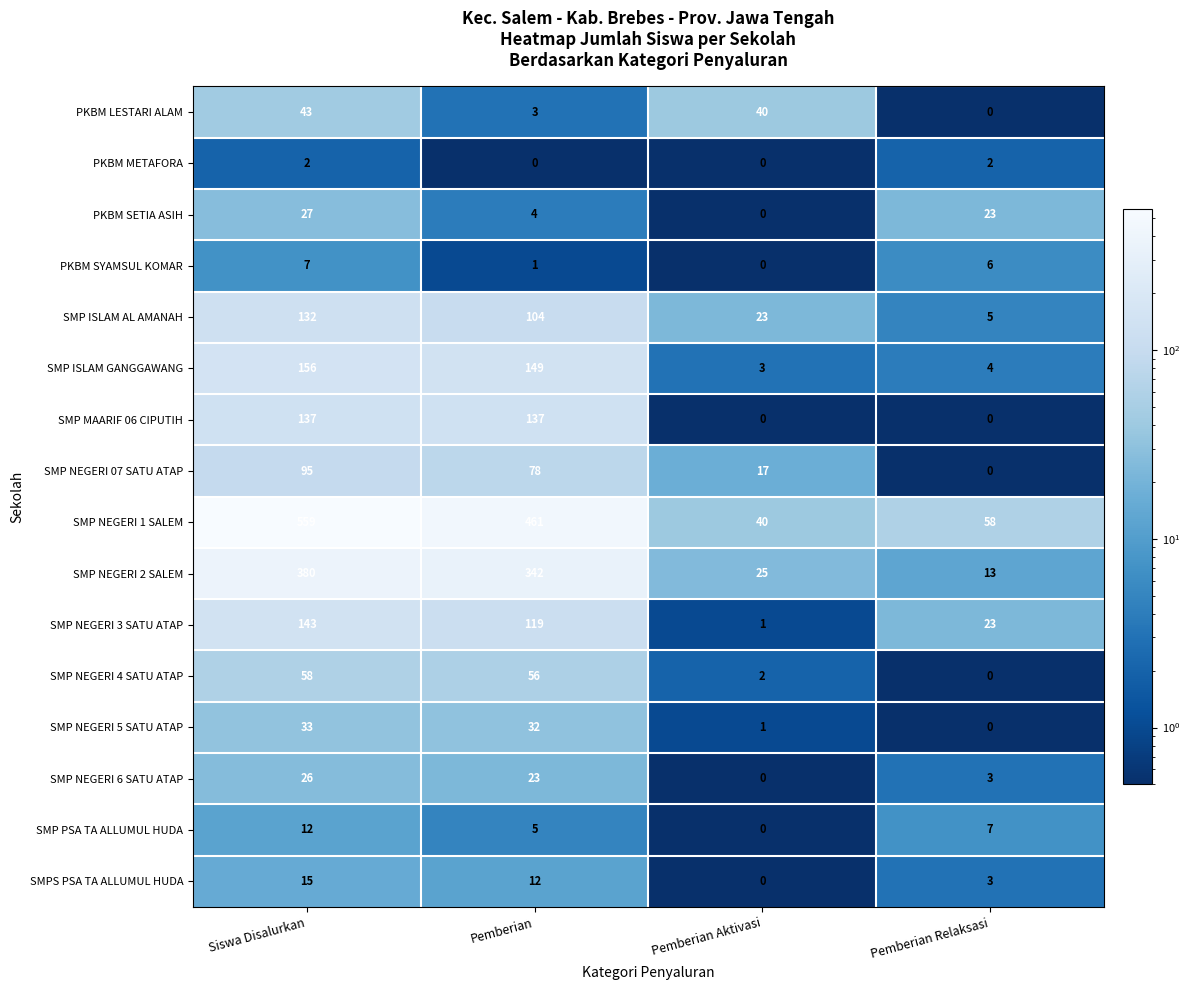

Count the SMP NEGERI 3 SATU ATAP values in the range 23 to 143.

3